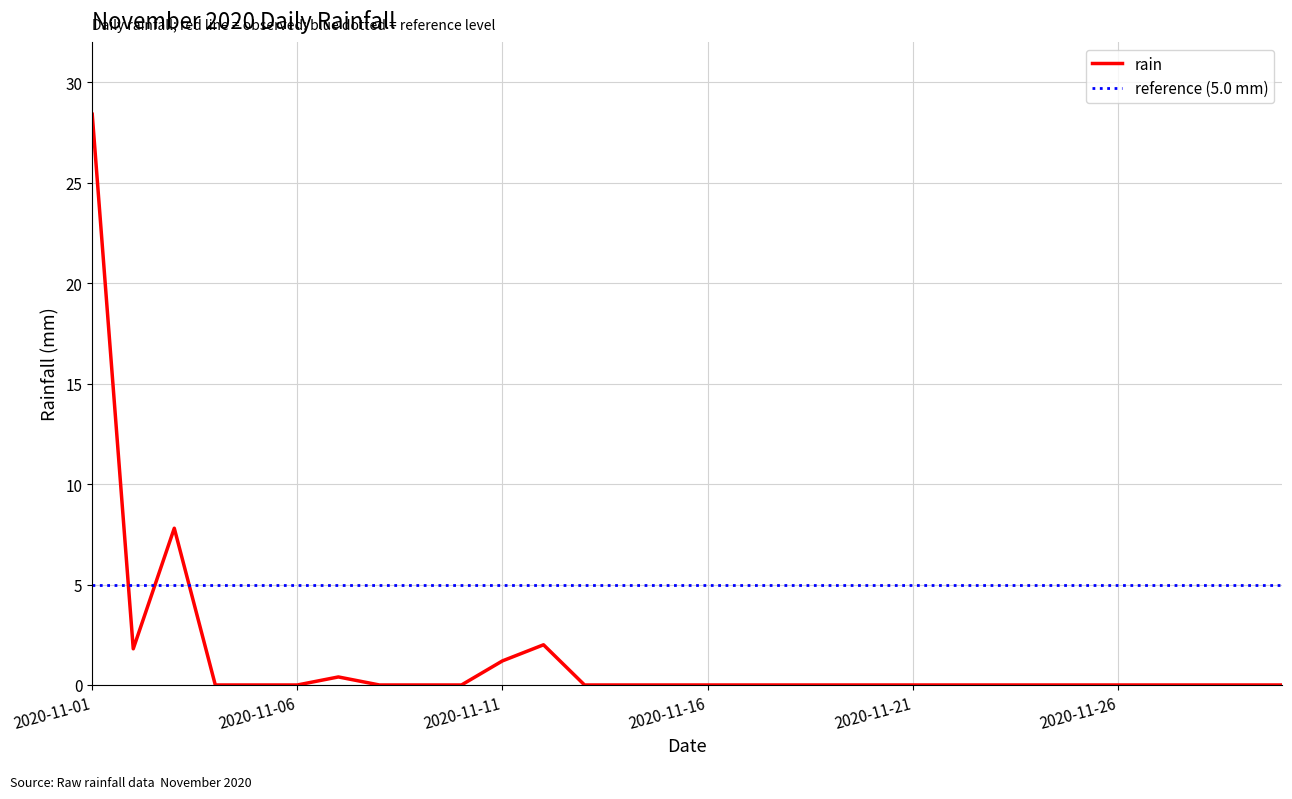

Which has a higher value, 2020-11-20 or 2020-11-30?

2020-11-20